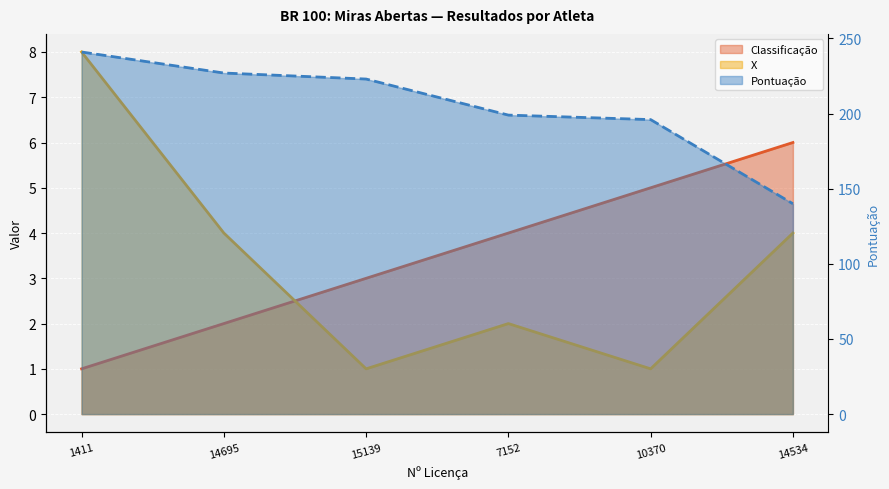

How many data points in Classificação are less than 4?

3